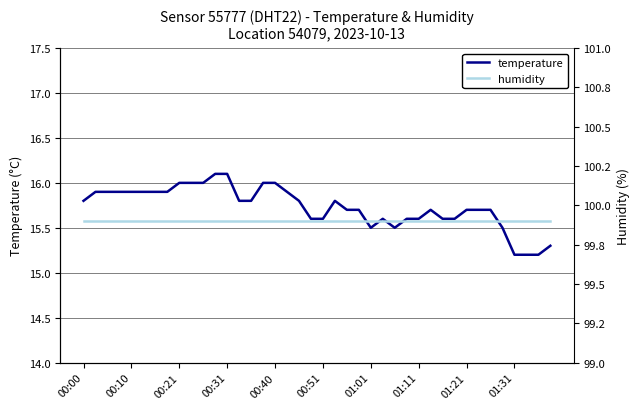

Is it true that temperature equals 15.6 at 25?

True